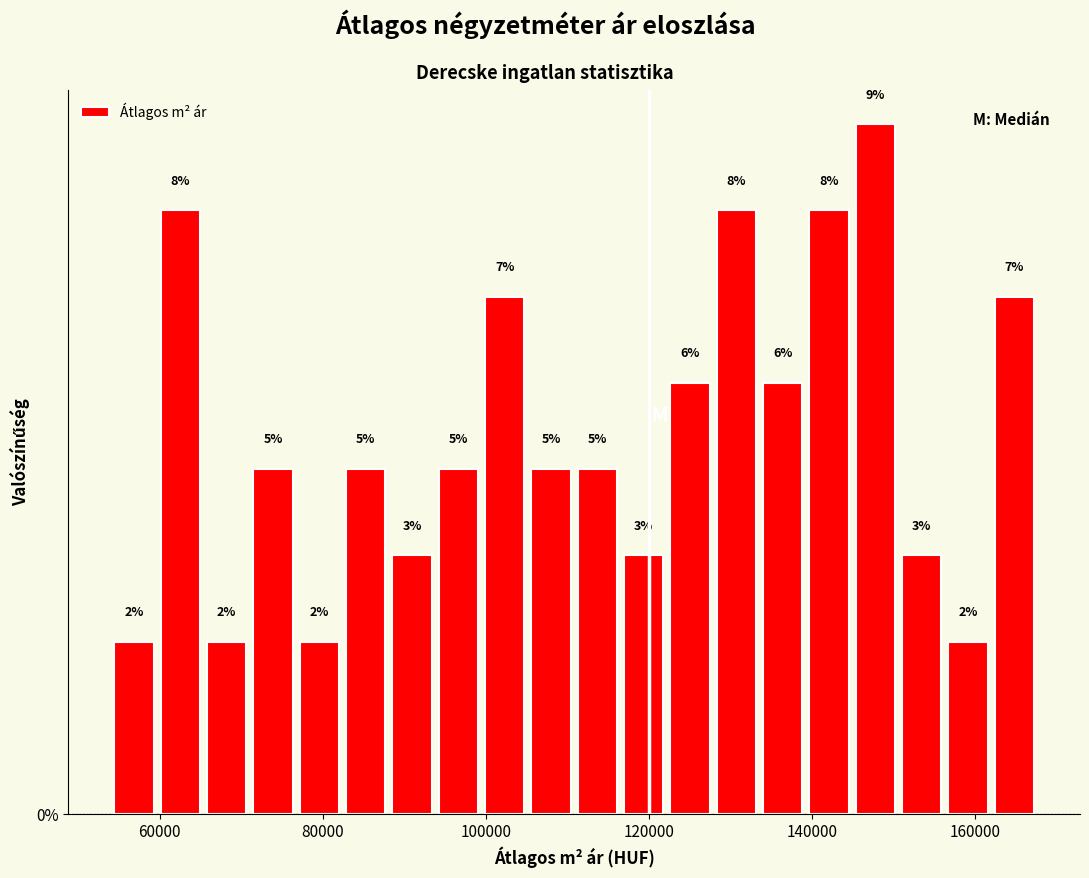

Read against the x-axis, roughly where is the centre of the tallest bar?

148000